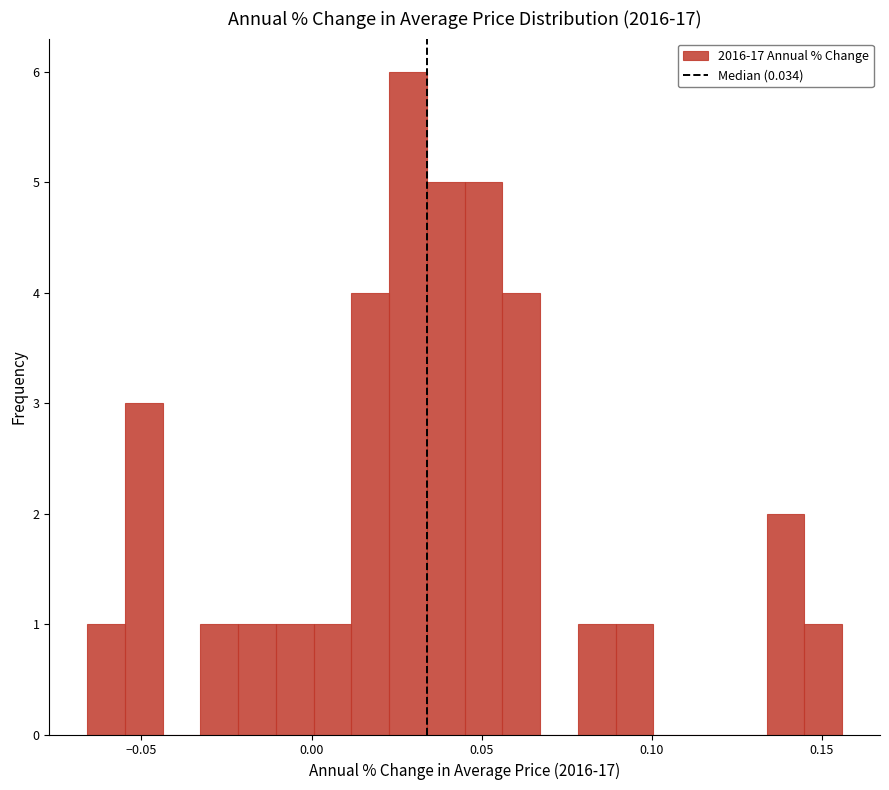

Read against the x-axis, roughly where is the centre of the tallest bar?

0.030